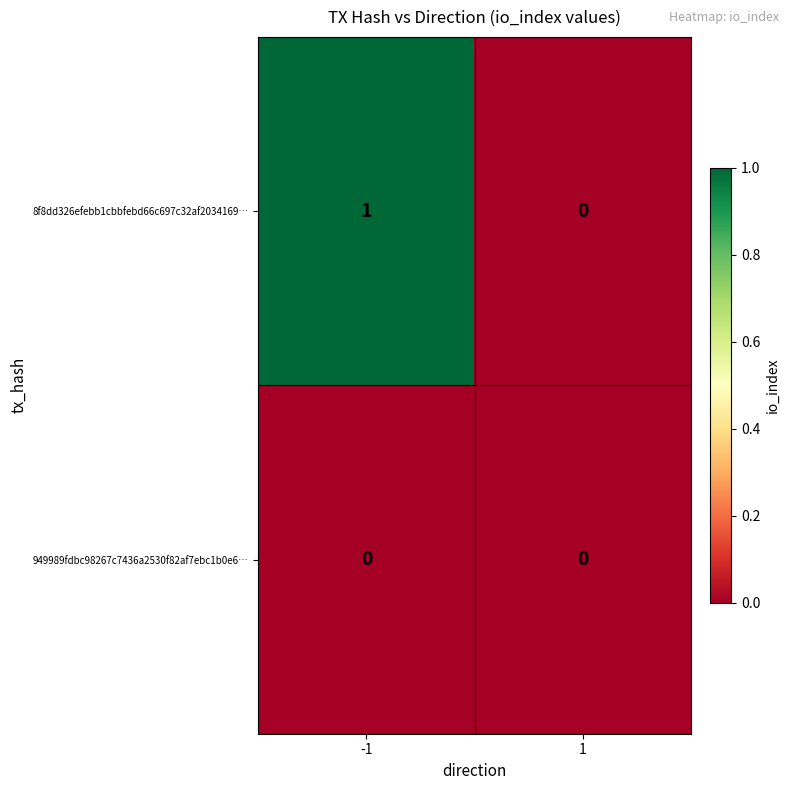

Reading right to left, what are all the values shown in this chart?

8f8dd326efebb1cbbfebd66c697c32af2034169…: 0	1
949989fdbc98267c7436a2530f82af7ebc1b0e6…: 0	0